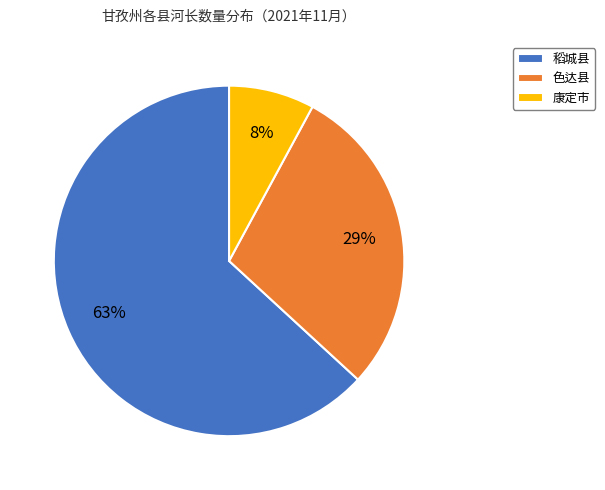

Count the number of slices in the pie.

3